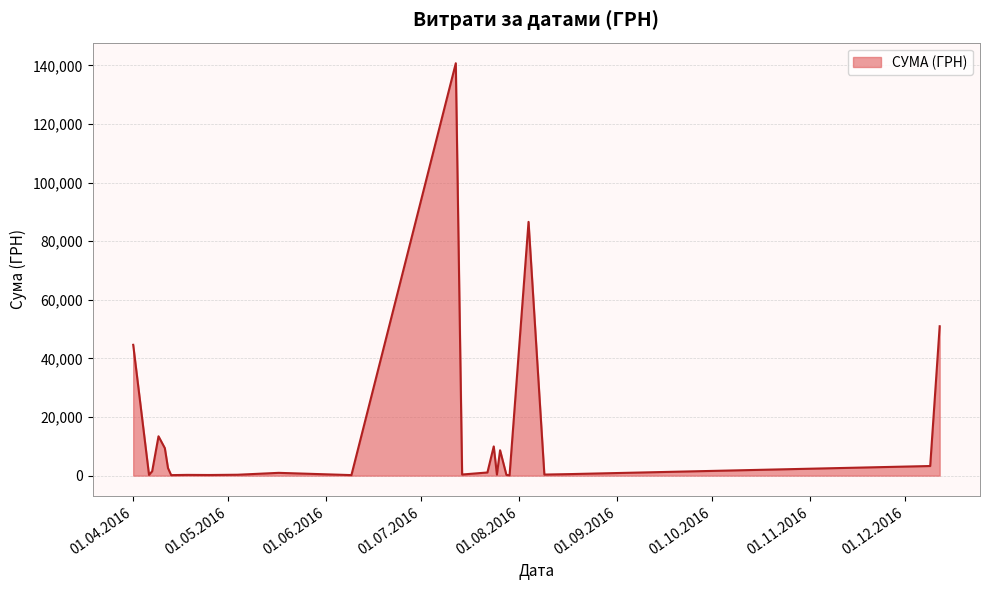

What is the greatest value displayed?

140706.2